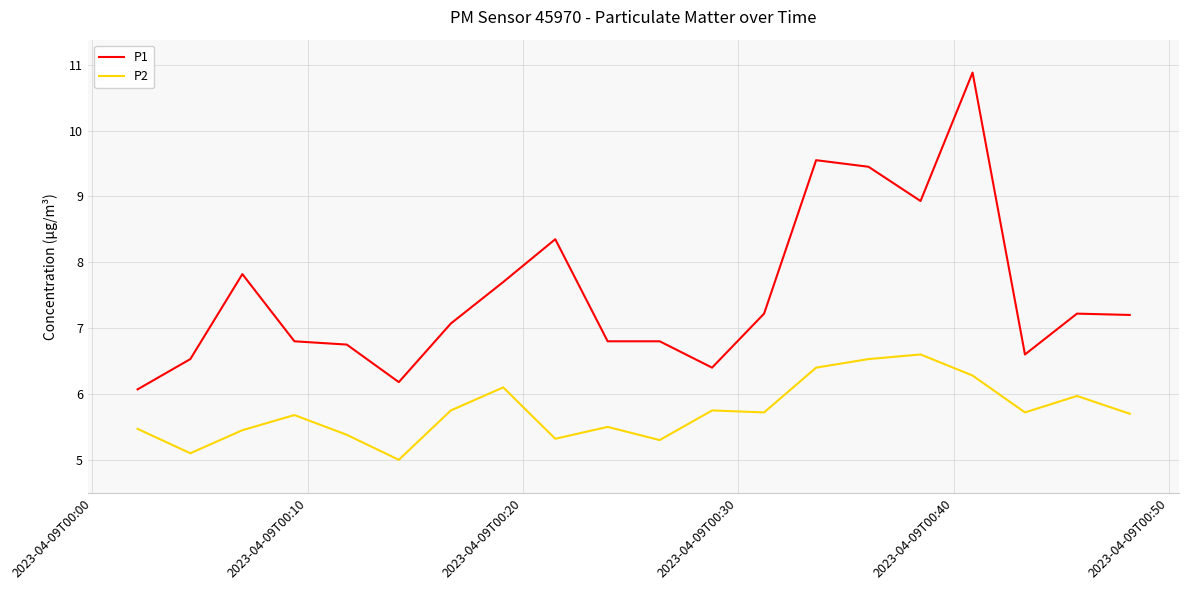

Which series has the largest range (max minus min)?

P1